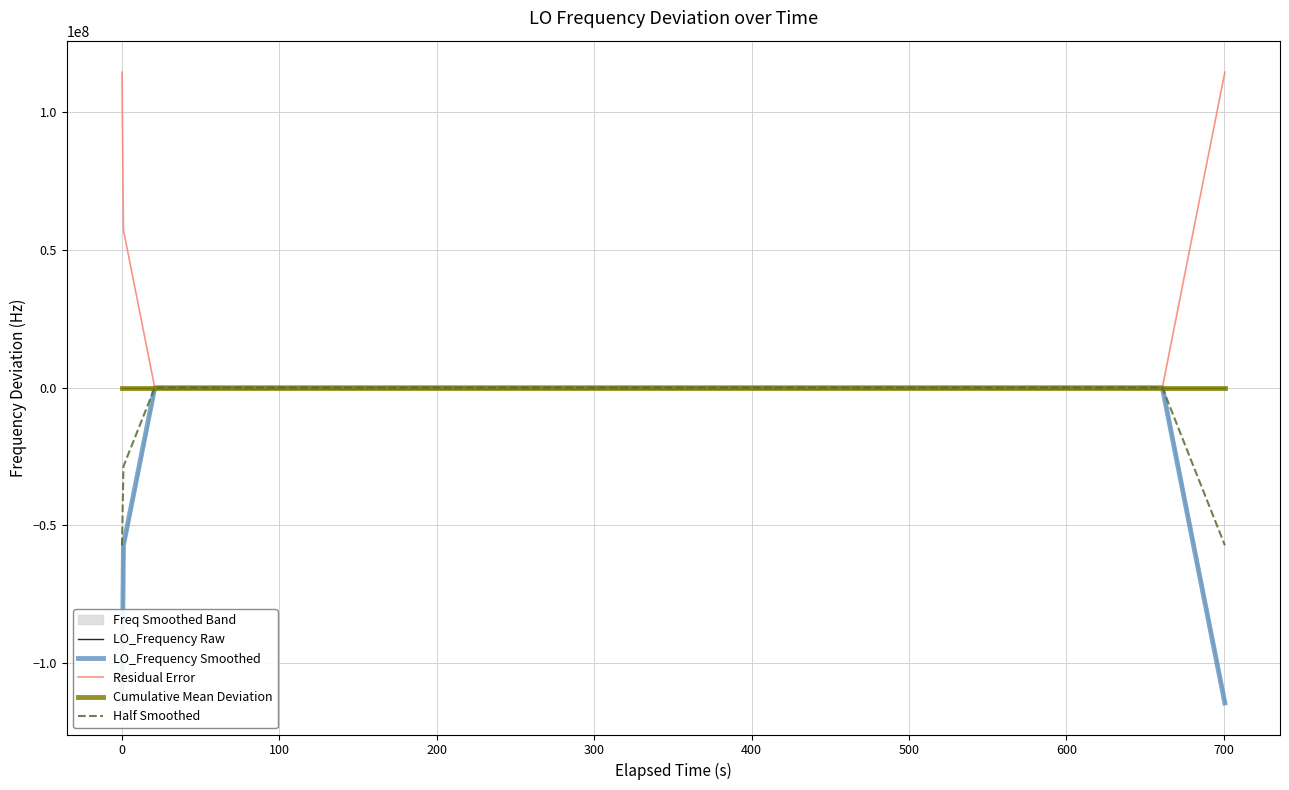

What is the highest value of the LO_Frequency Raw series?

3.2